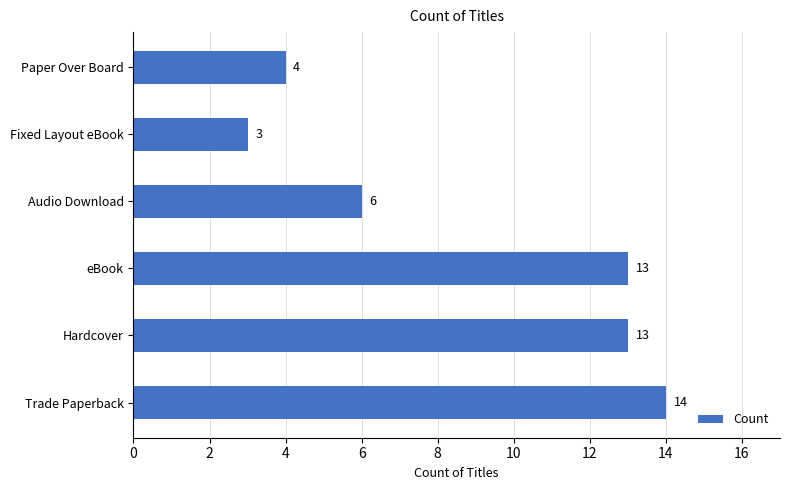

At which label is the value closest to 8?

Audio Download